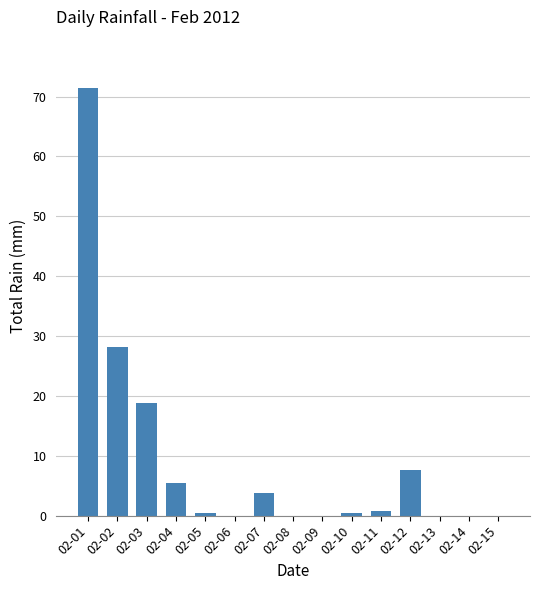

Which category has the highest value across all series?

02-01